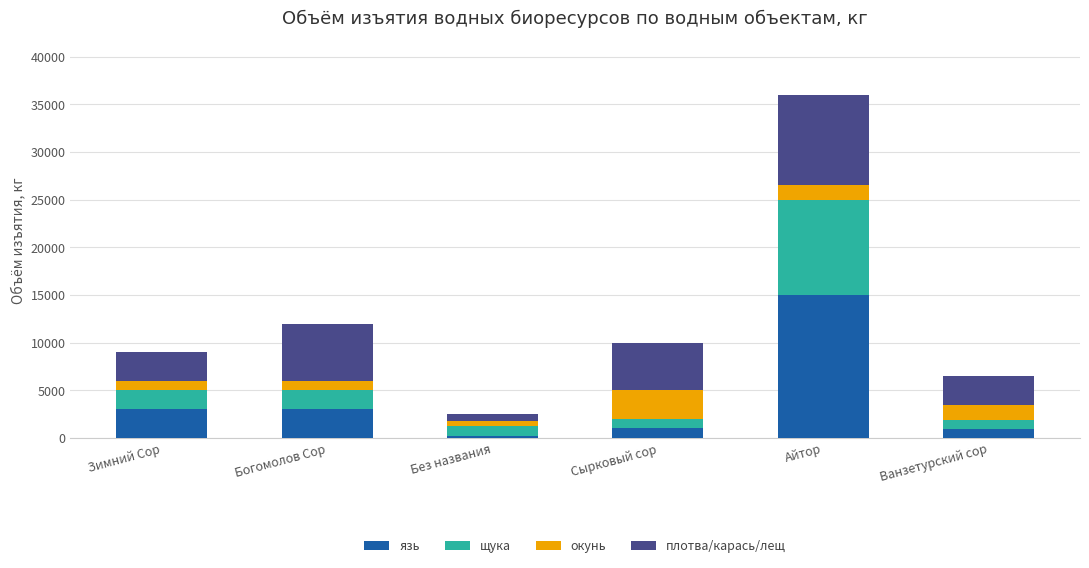

At which category is the sum across all series the highest?

Айтор